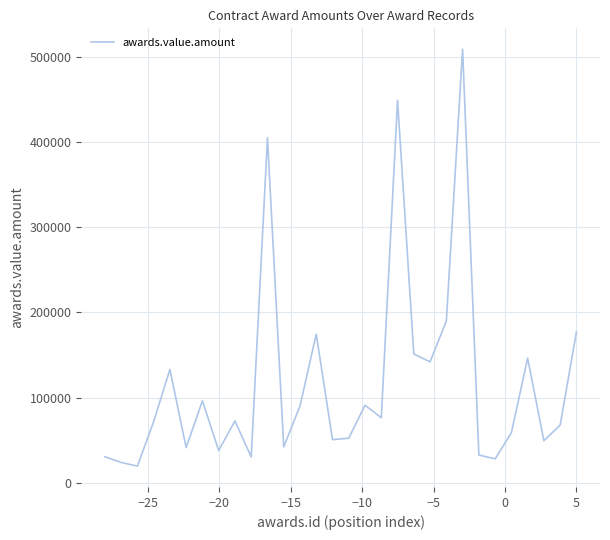

How many interior local valleys (lower than both neighbors) does the data have?

10